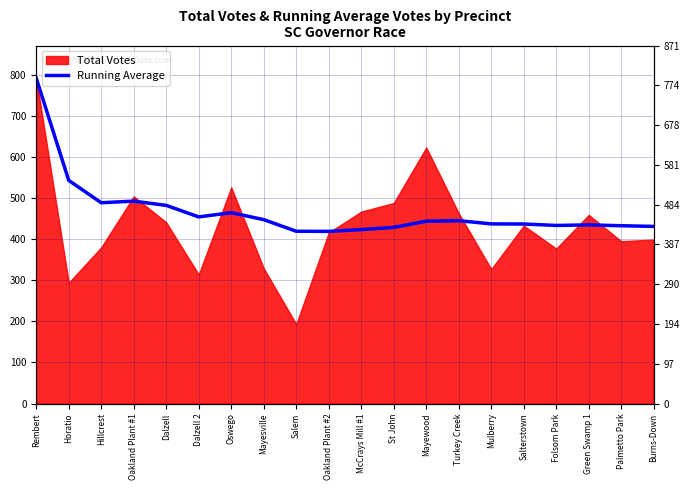

What is the maximum value shown in the chart?

792.0